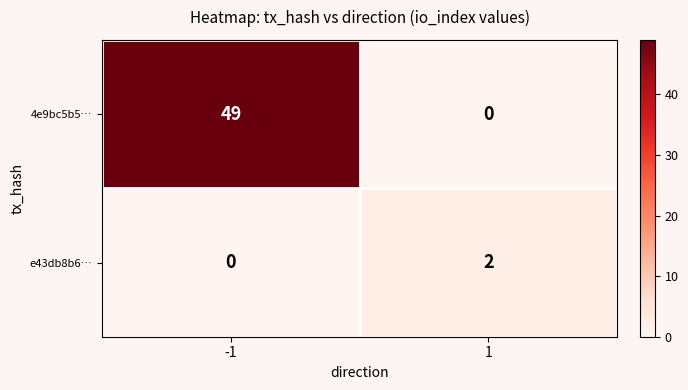

Which series has the largest total across all categories?

4e9bc5b5…